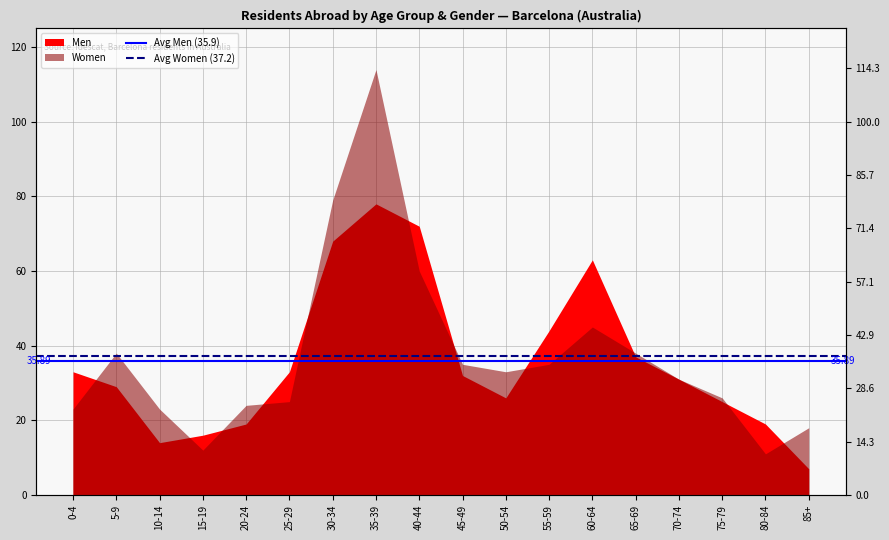

What is the maximum value for Avg Women (37.2)?

37.2